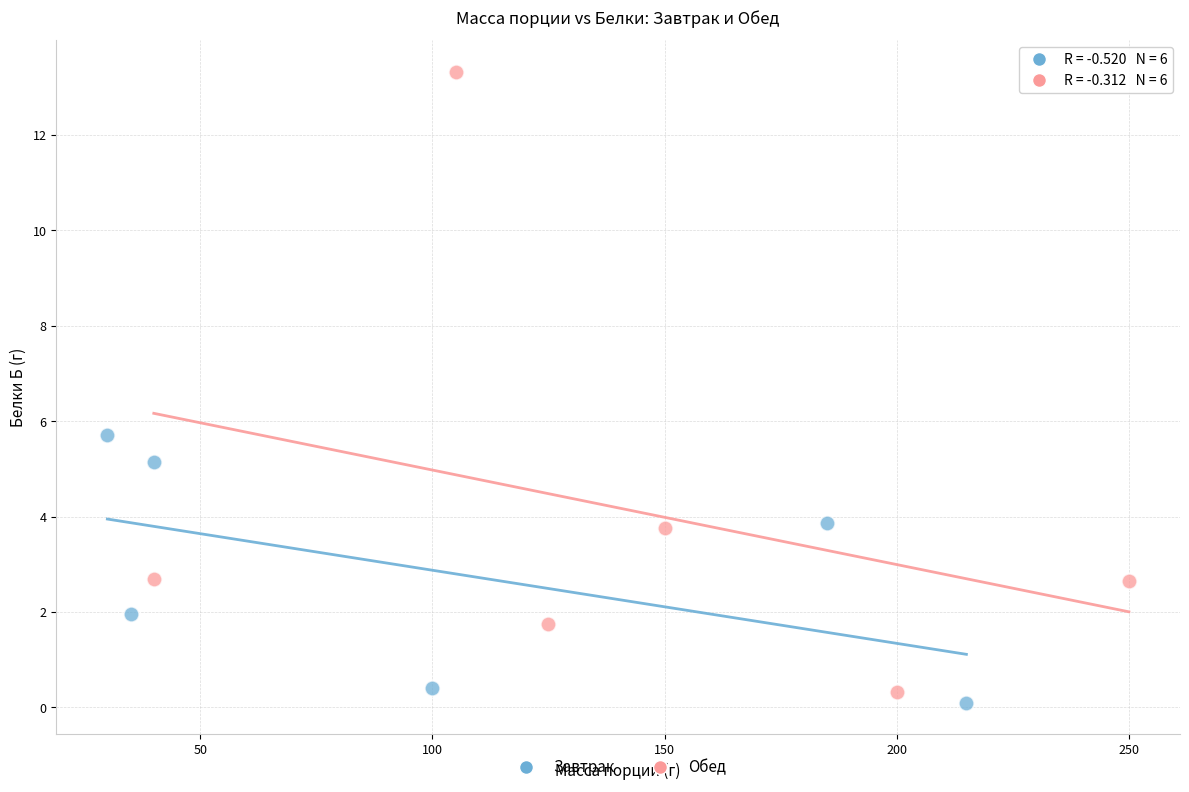

Which series contains the highest Y value?

Обед